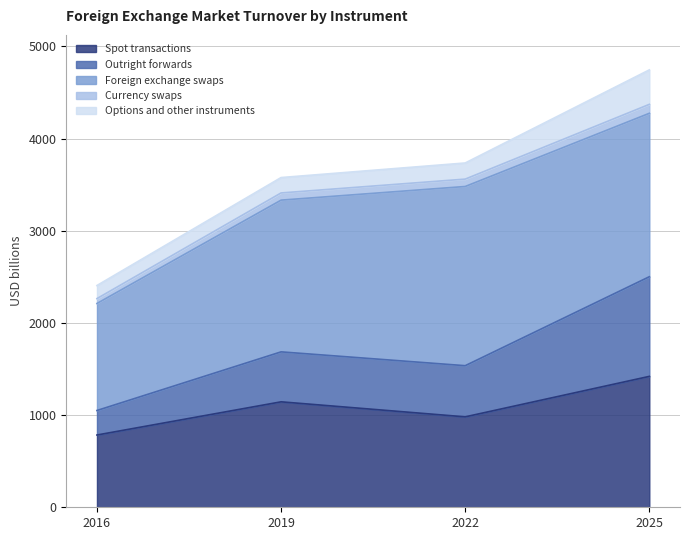

What are all the series names shown in the legend?

Spot transactions, Outright forwards, Foreign exchange swaps, Currency swaps, Options and other instruments